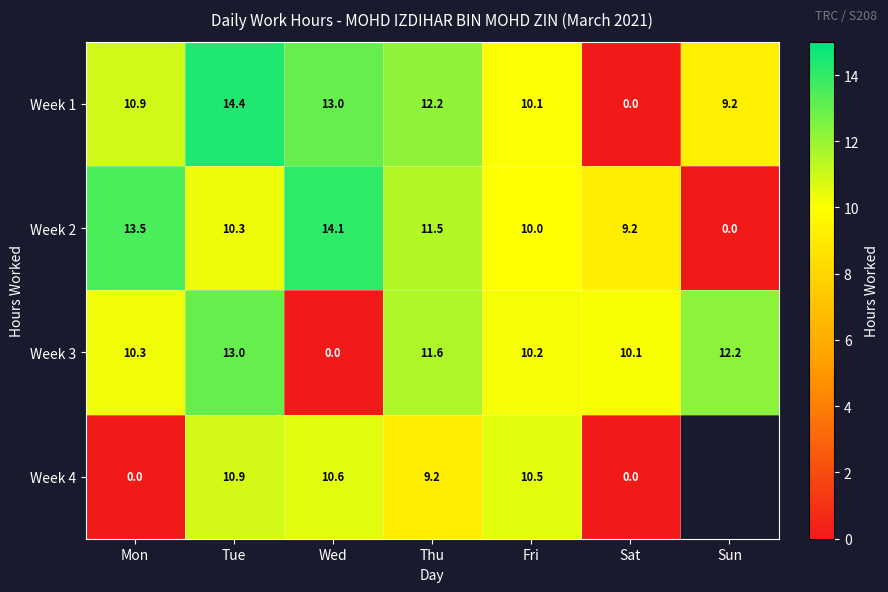

Between Wed and Sat, which series saw the biggest shift?

Week 1